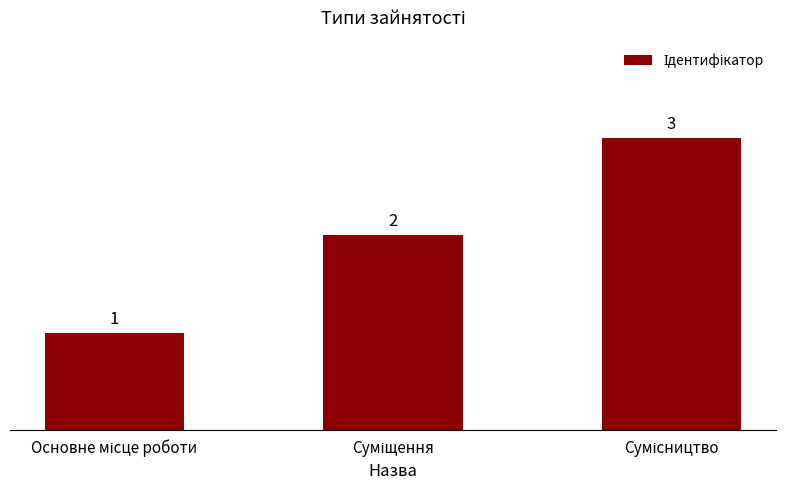

Are the bars grouped side by side (vs. stacked)?

No